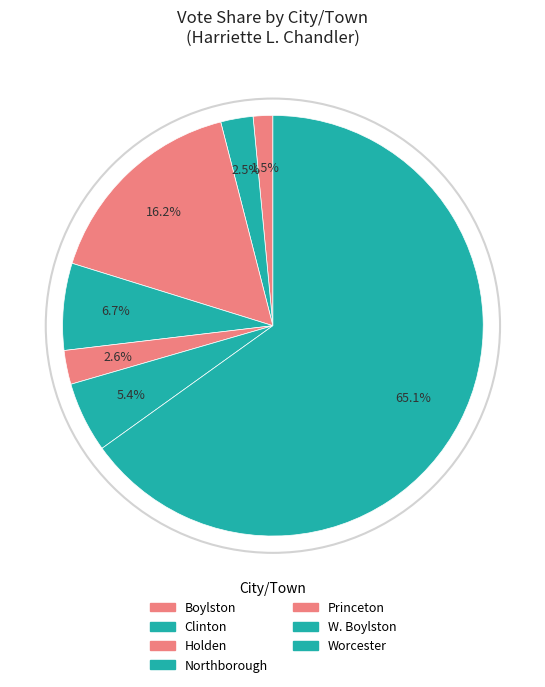

How many segments does this pie chart have?

7